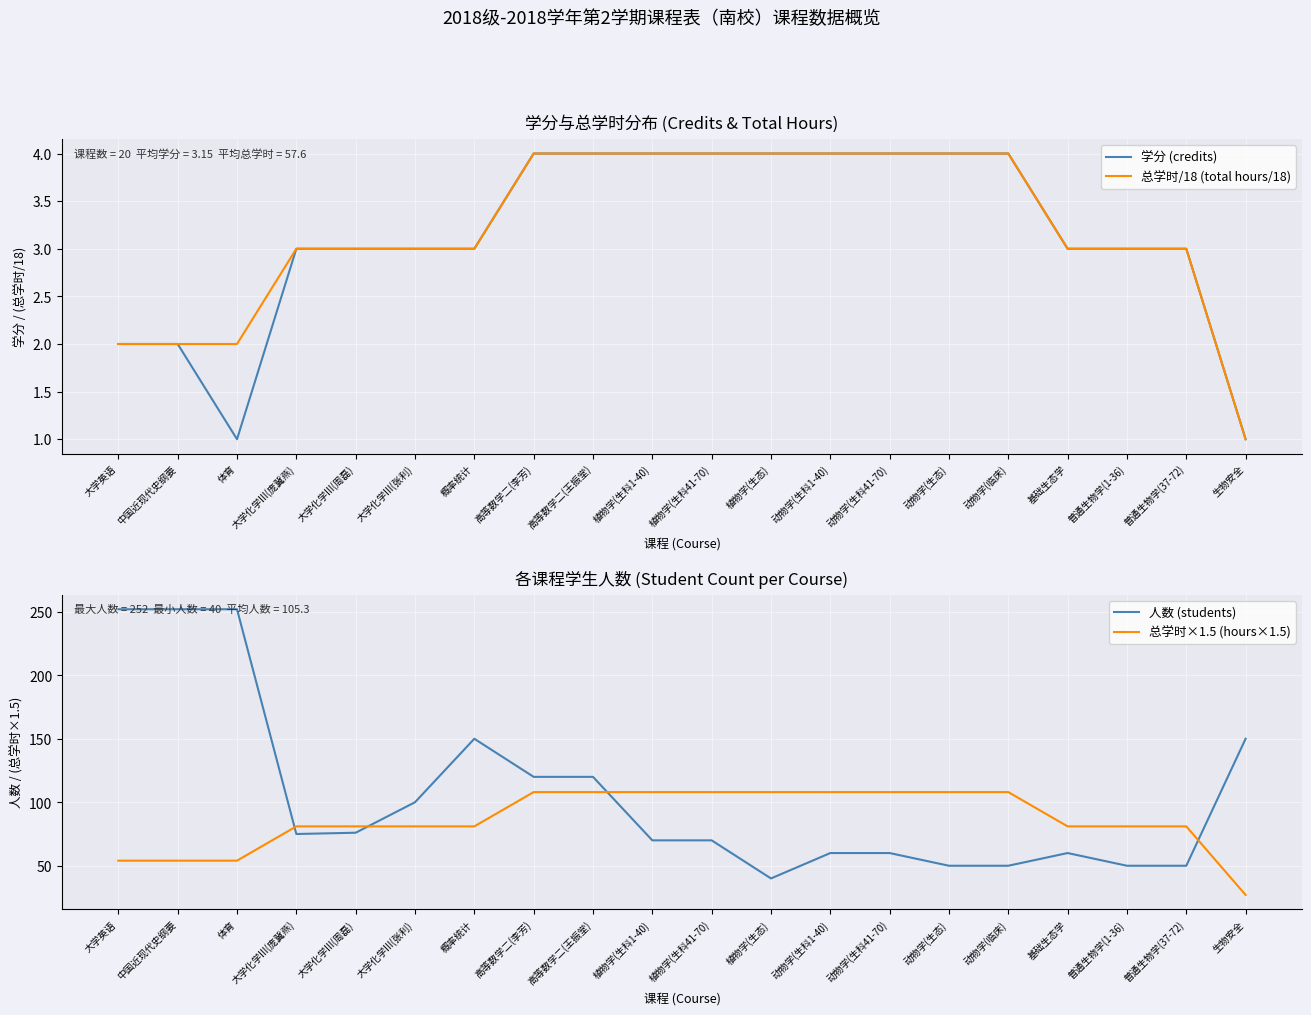

Where is 人数 (students) nearest to the value 146?

概率统计